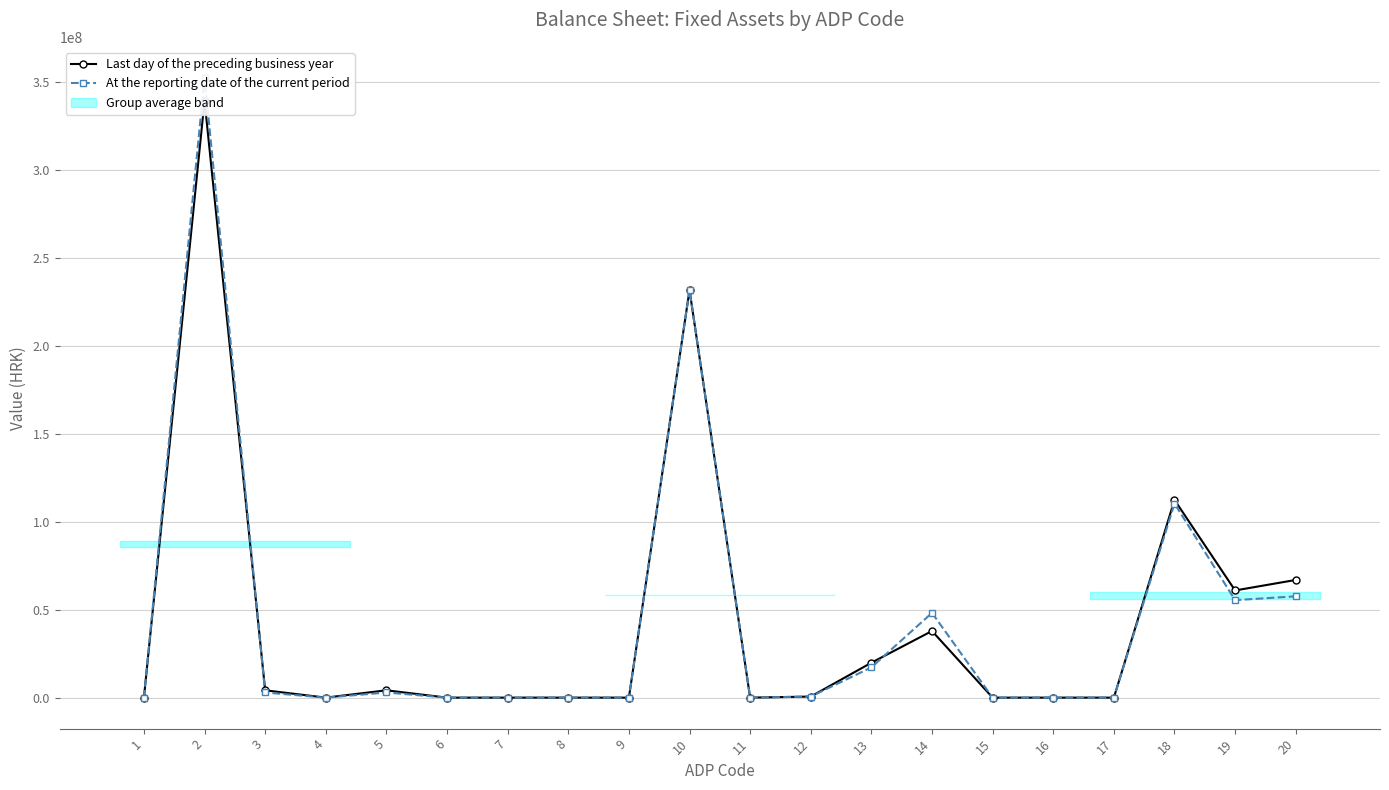

Which label corresponds to the largest value in the chart?

2